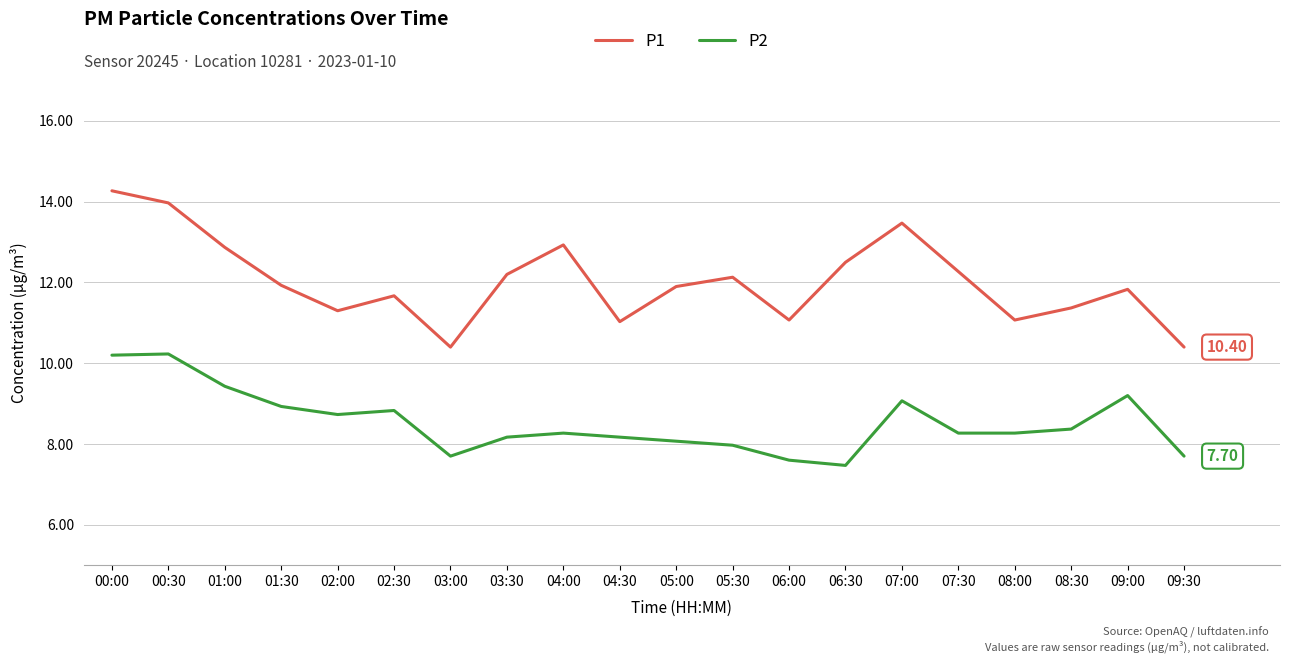

List the series in order of their peak value, highest first.

P1, P2